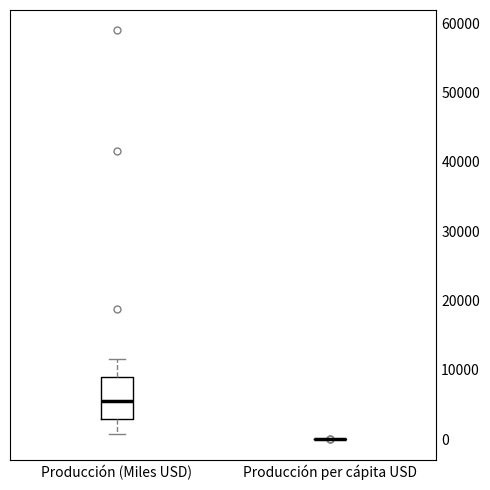

Which box is the tallest, from its lower edge to its upper edge?

Producción (Miles USD)